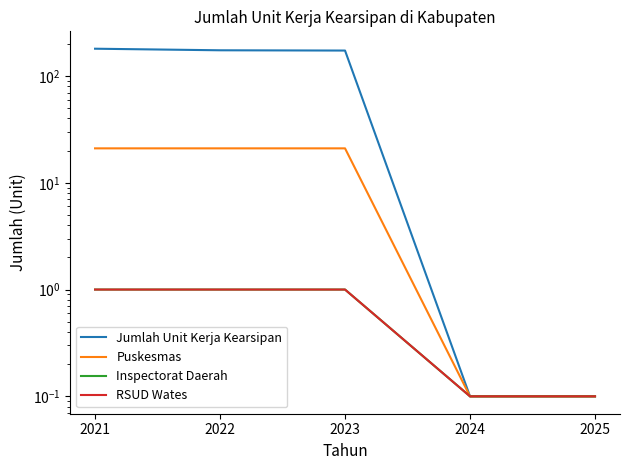

How many values in the Jumlah Unit Kerja Kearsipan series are below 173?

2